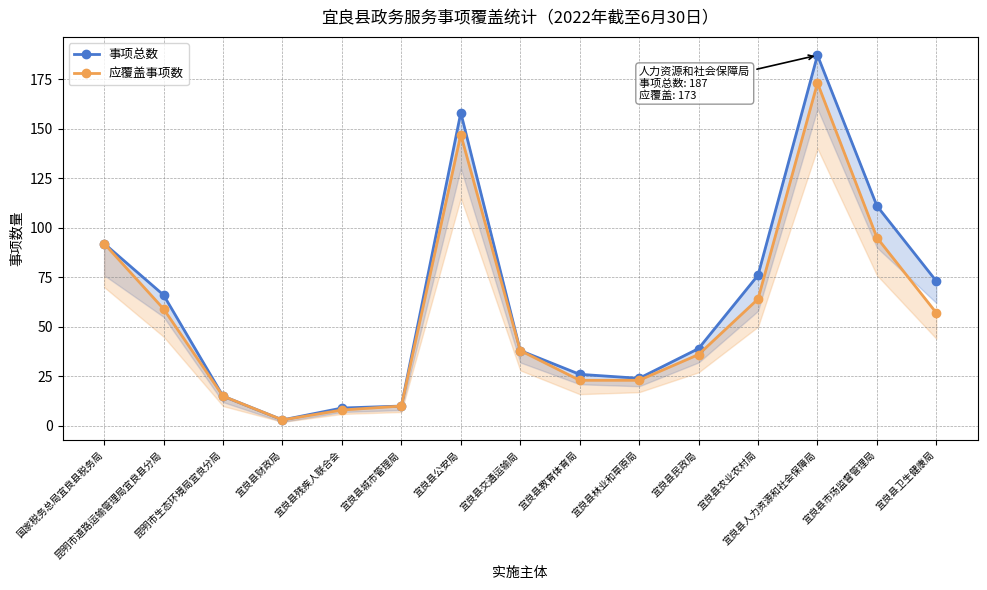

In 应覆盖事项数, how many points are lower than both neighbors (excluding endpoints)?

1